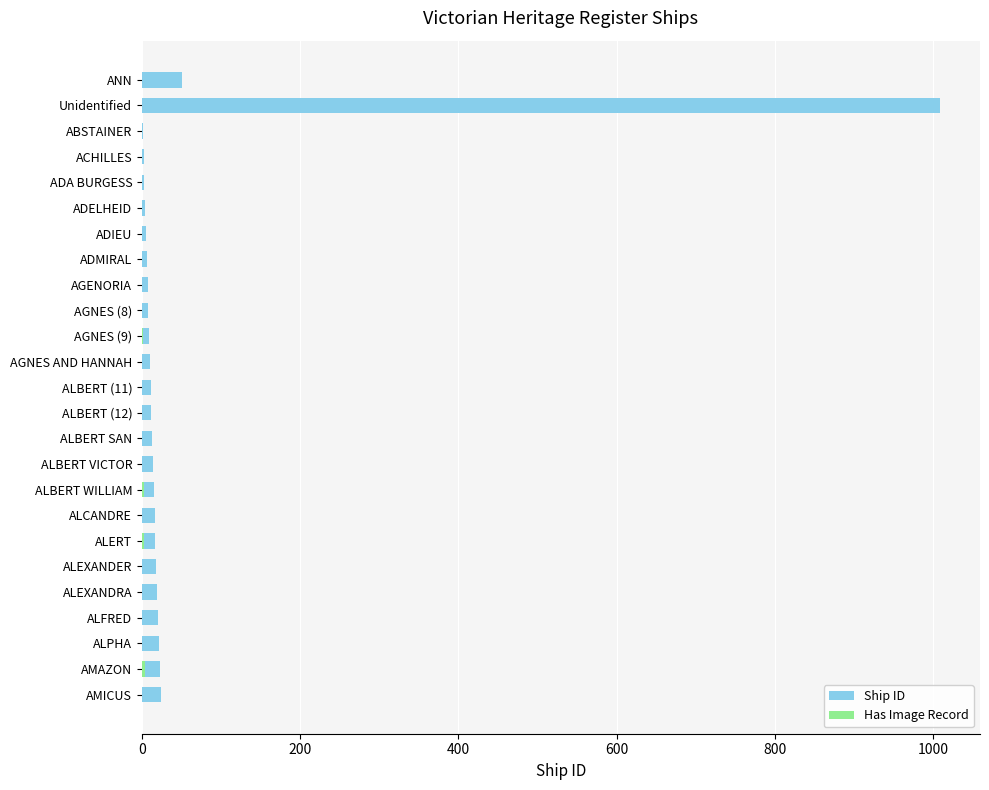

Is the value of Has Image Record at ACHILLES greater than the value of Ship ID at ADELHEID?

No